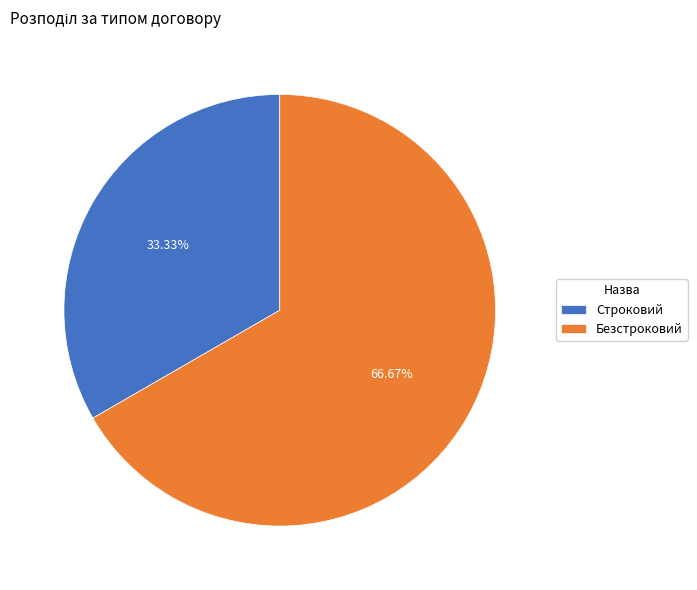

Is it true that Безстроковий is 67% of the pie?

True